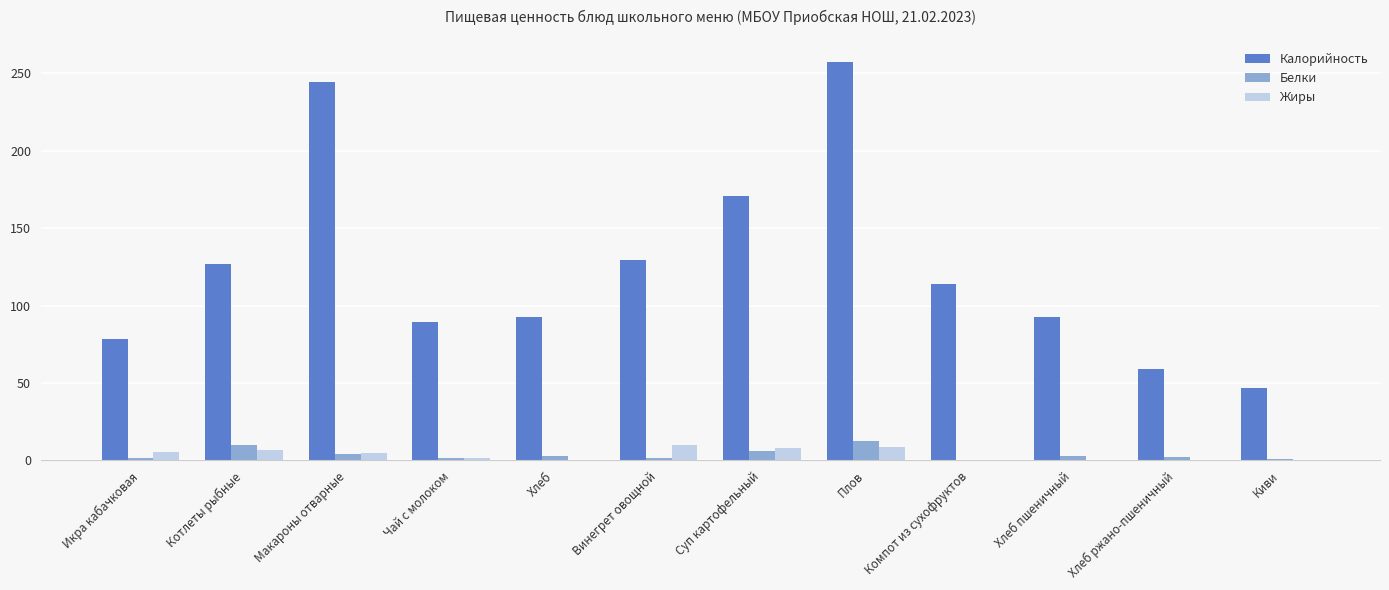

At which label does Калорийность reach its peak?

Плов